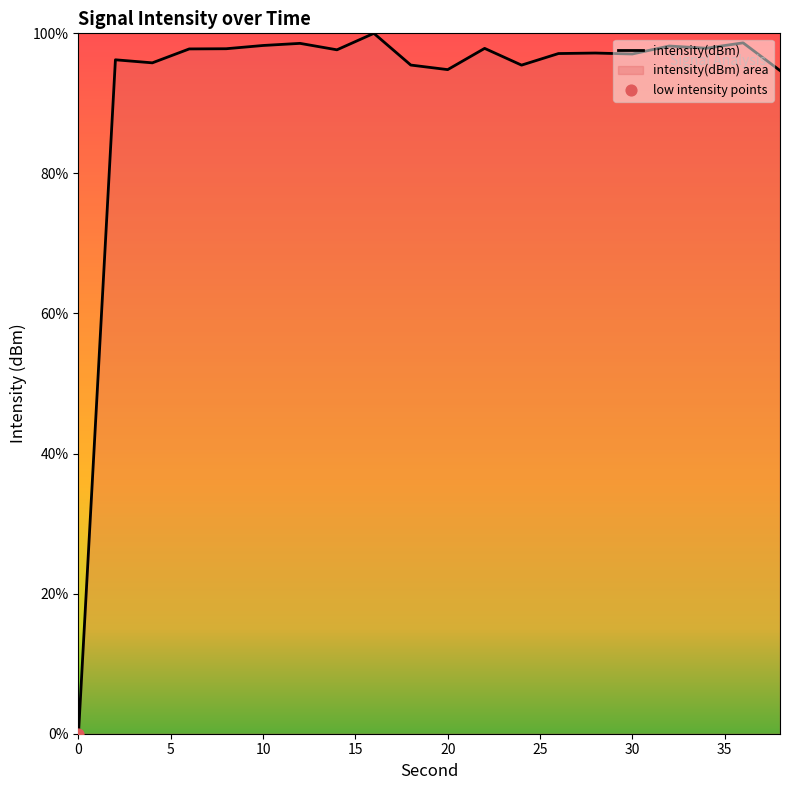

What is the change in value from 2 to 16?

+3.8